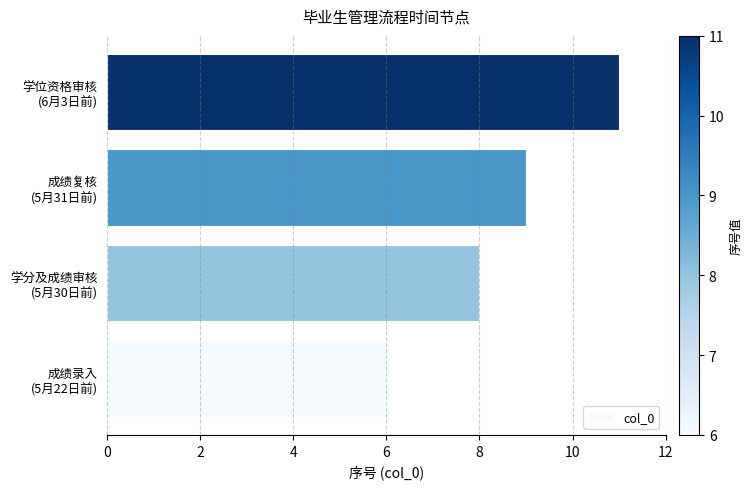

What is the sum of all values?

34